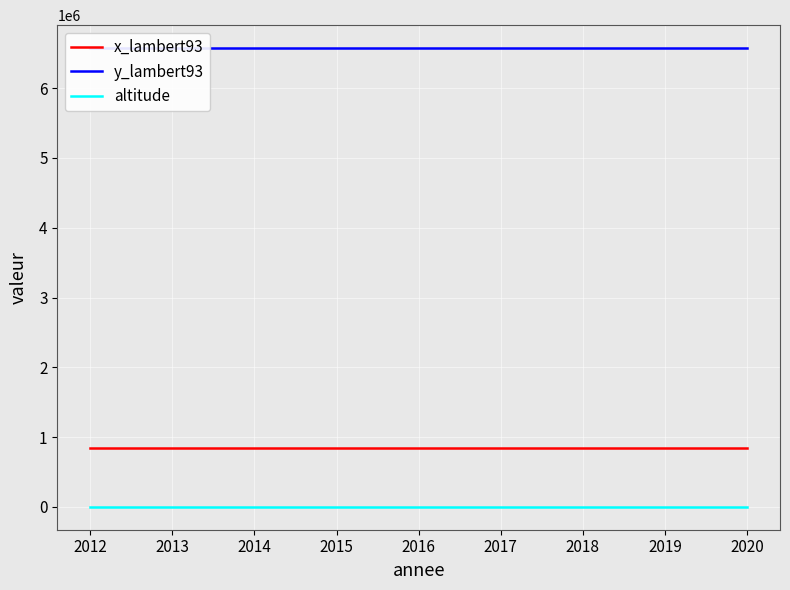

Count the number of categories in the chart.

6